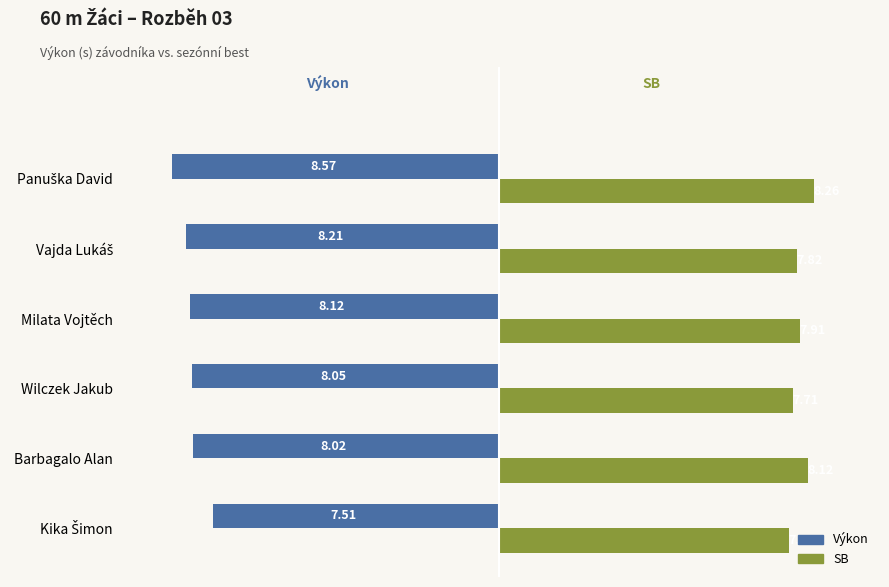

What is the sum of all Výkon values?

-48.5